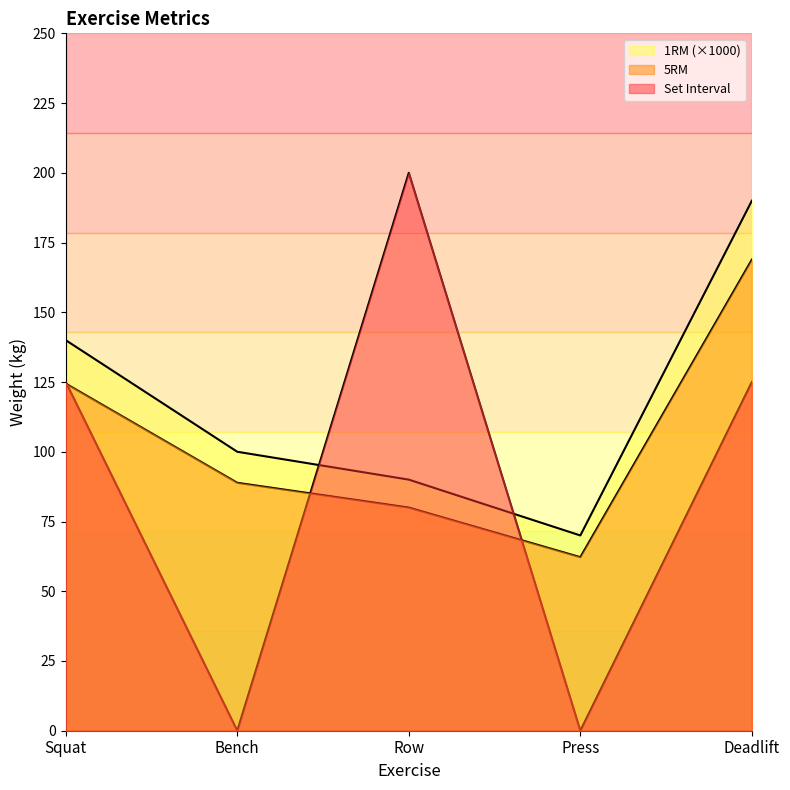

How many intersections are there between Set Interval and 1RM?

2